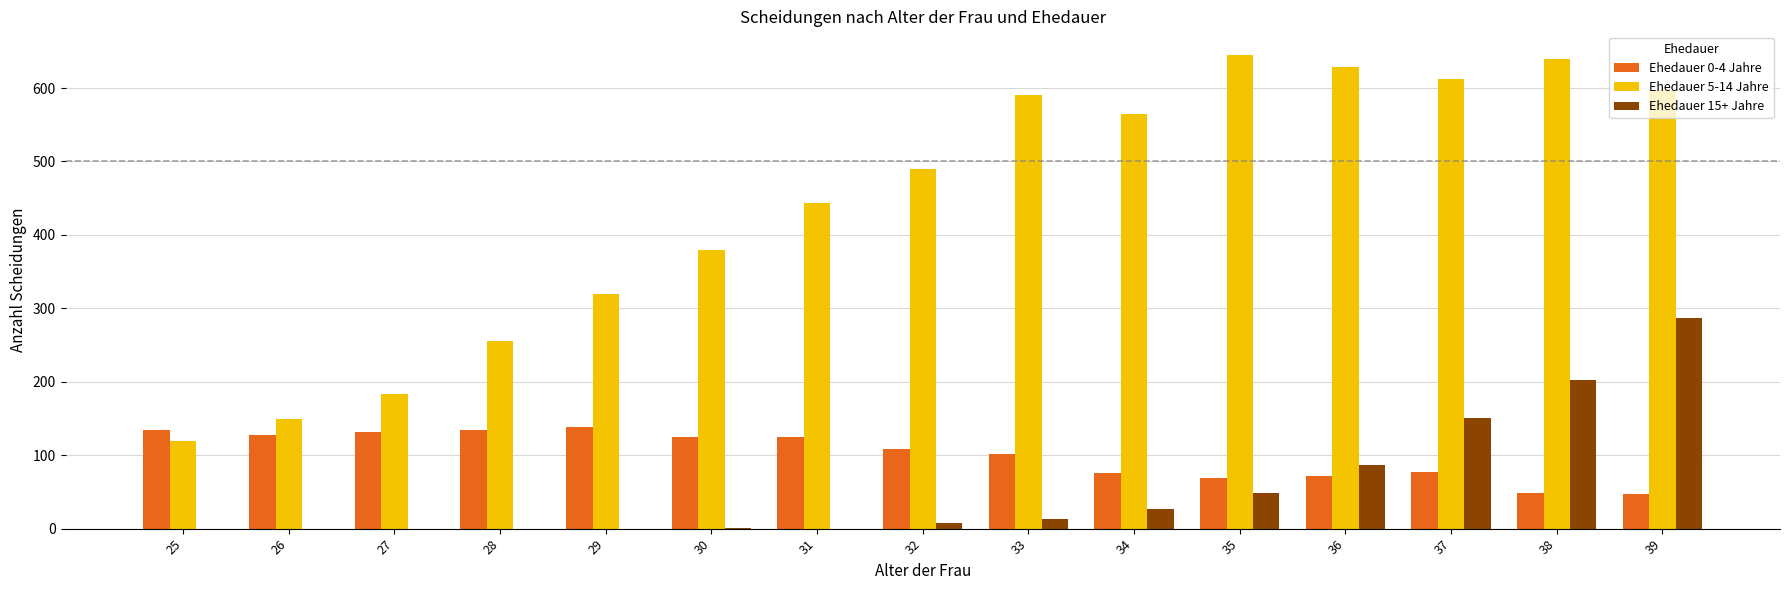

What is the sum of the Ehedauer 15+ Jahre values at 35 and 30?

50